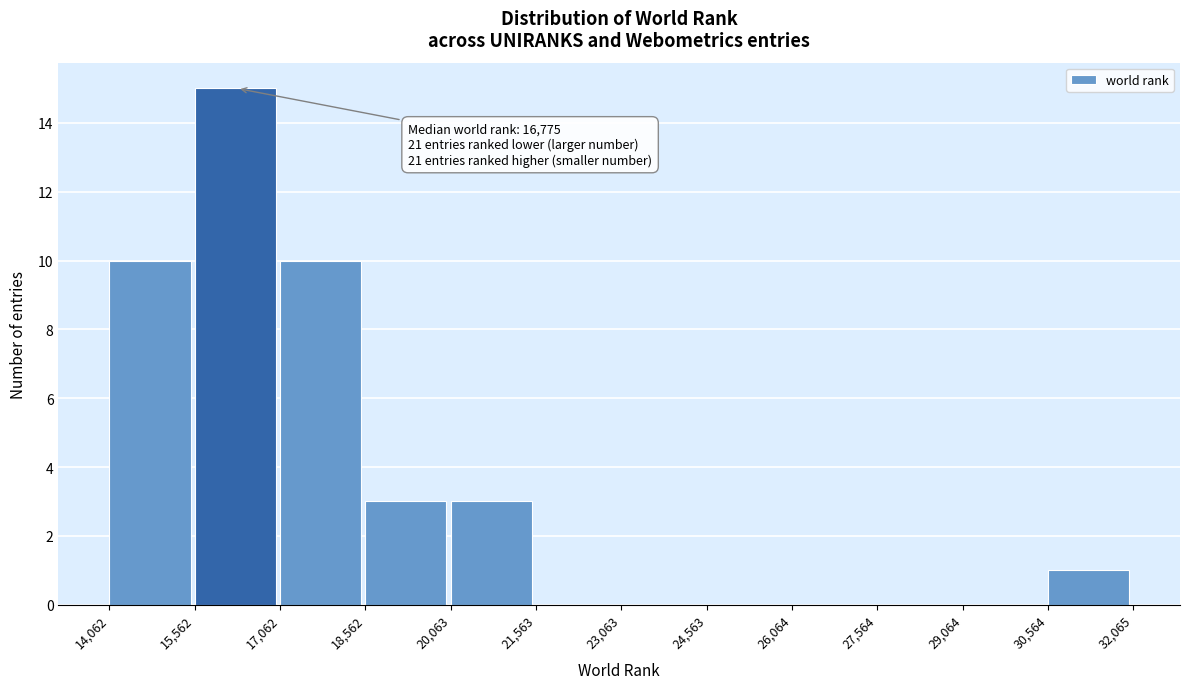

Over which range of the x-axis is the bar tallest?

15,562 to 17,062